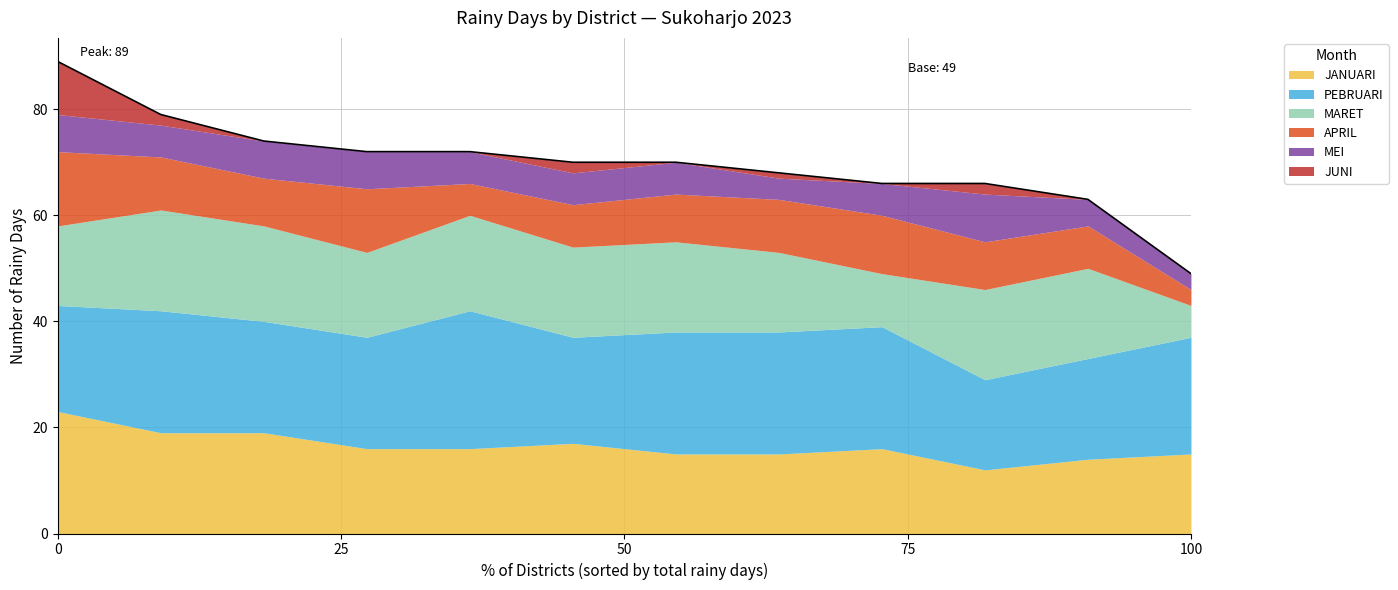

Does the chart have visible grid lines?

Yes